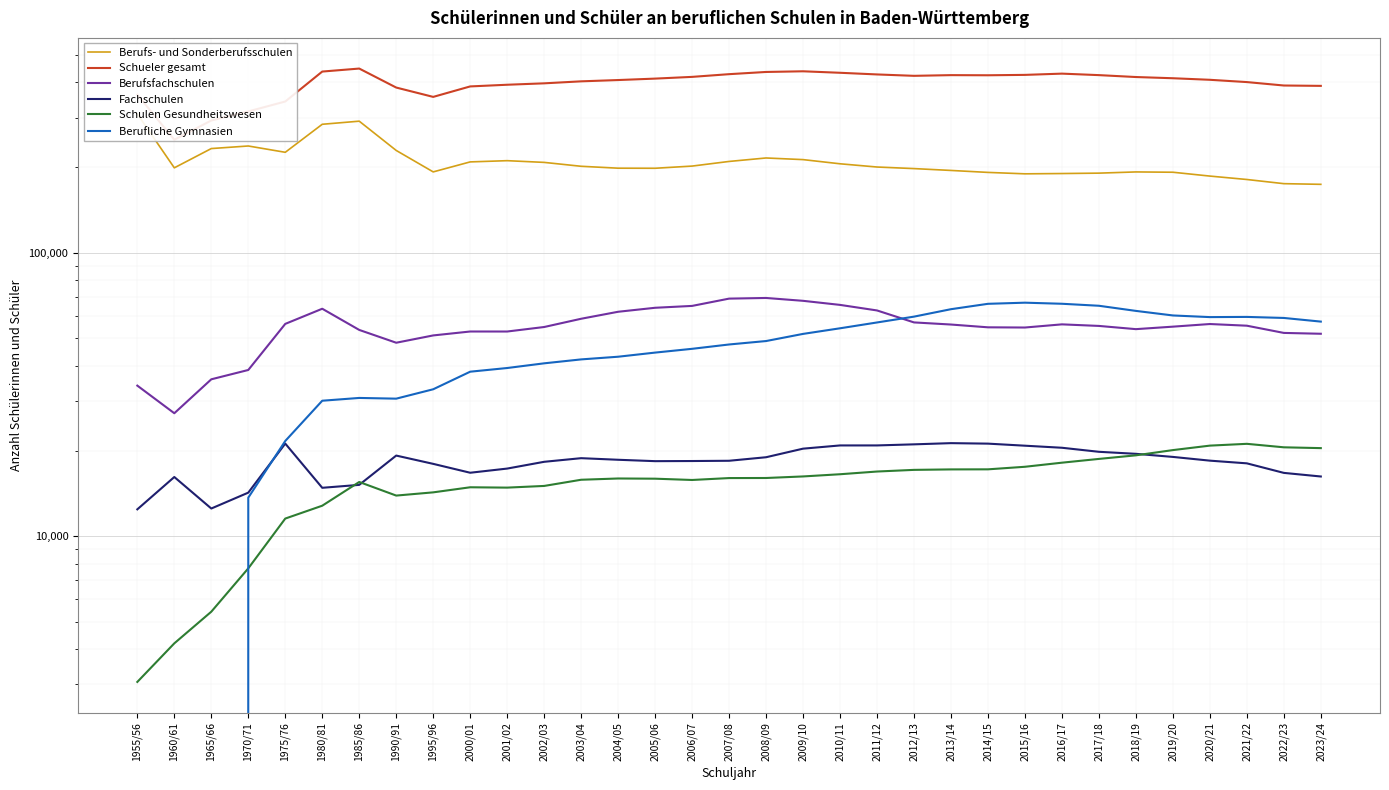

Which series has the largest range (max minus min)?

Schueler gesamt